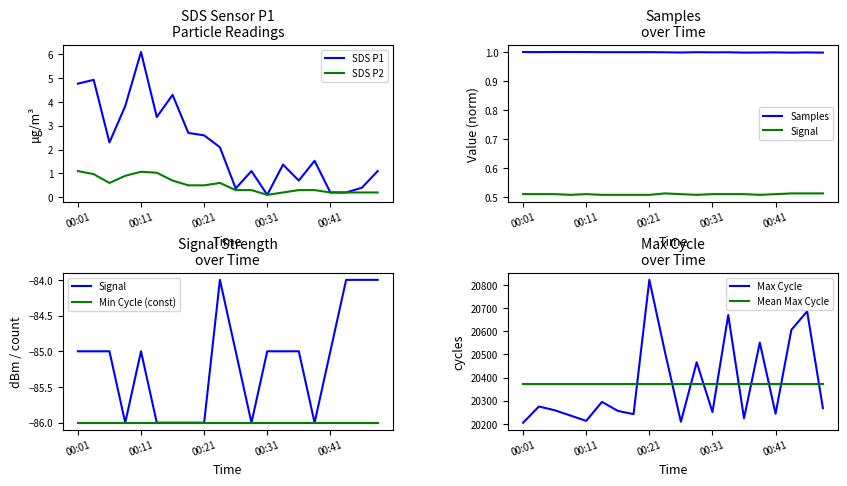

True or false: Samples and Max_cycle intersect in this chart.

False